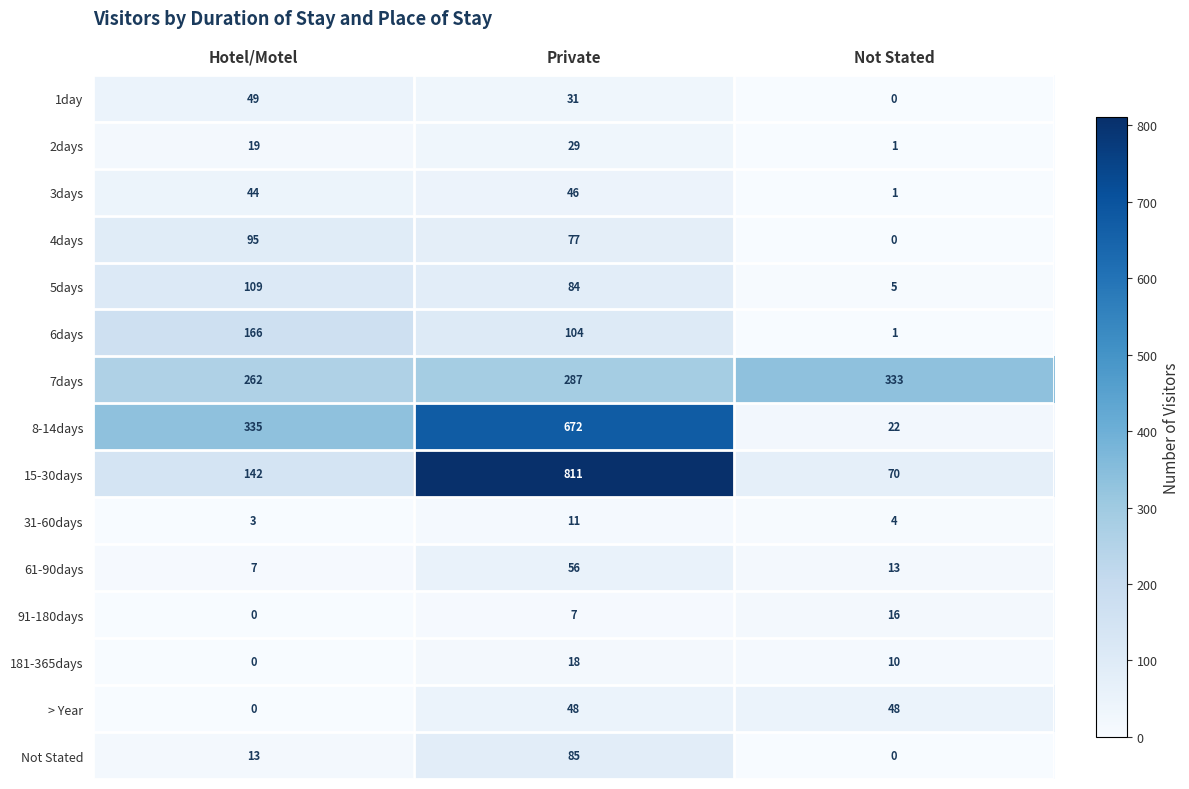

Count the number of data series in this chart.

15